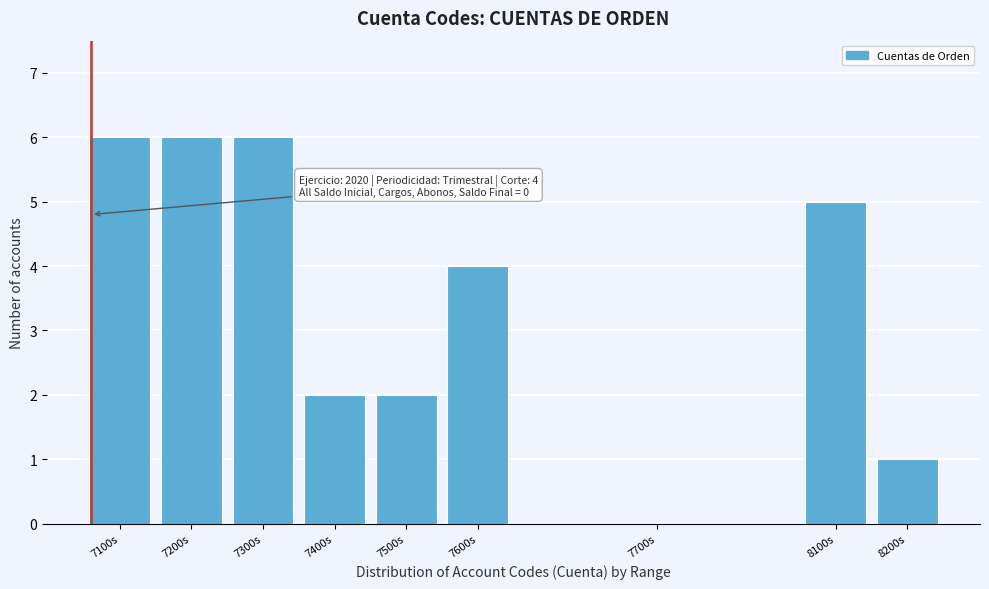

Reading left to right, transcribe all the data shown in this chart.

7100s=6	7200s=6	7300s=6	7400s=2	7500s=2	7600s=4	7700s=0	8100s=5	8200s=1